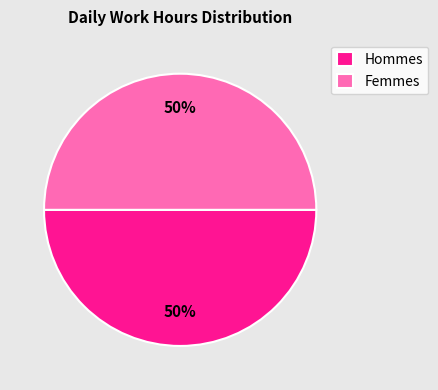

Approximately how many times larger is the value at Hommes compared to Femmes?

1.0